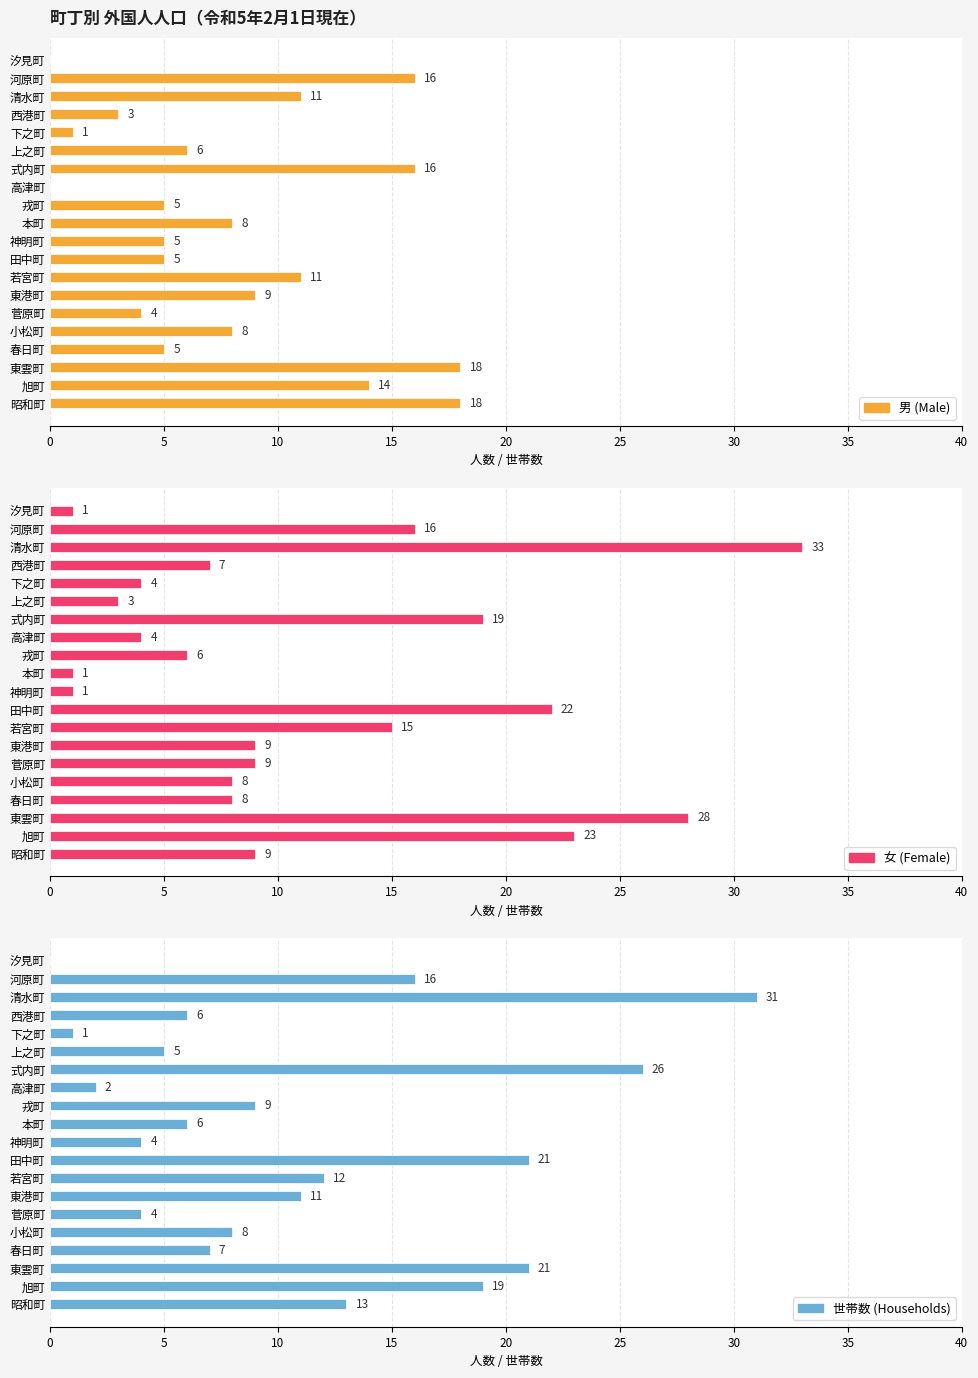

What is the total value across all series at 東雲町?

67